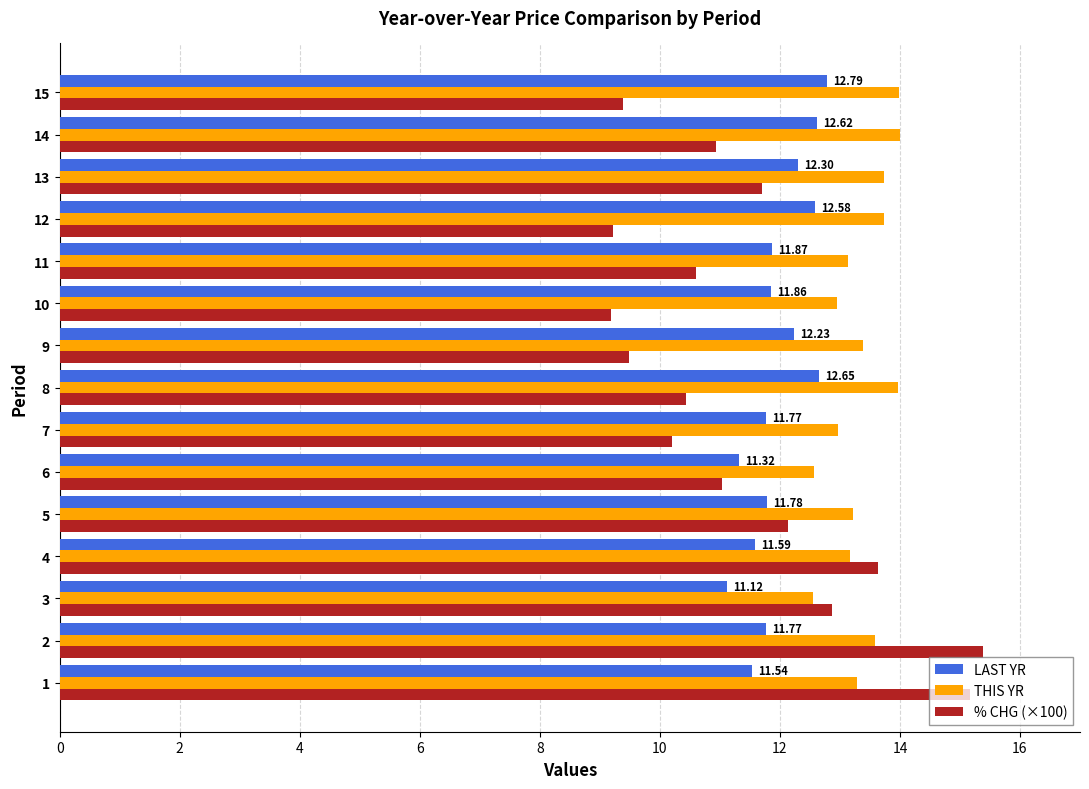

What is the average value of the LAST YR series?

12.0